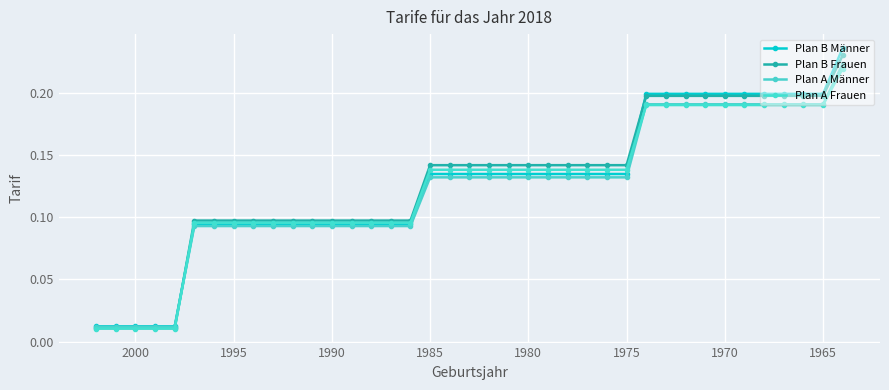

Rank the series by their maximum value, from highest to lowest.

Plan B Männer, Plan B Frauen, Plan A Männer, Plan A Frauen